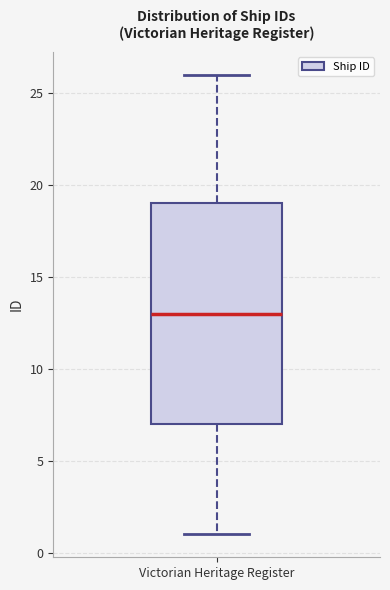

Read this box plot against the y-axis: the position of the median line, the range covered by the box, and the ends of both whiskers. The values are not printed on the chart, so give them approximately, as read against the axis.

median 13, box 7 to 19, whiskers 1 to 26